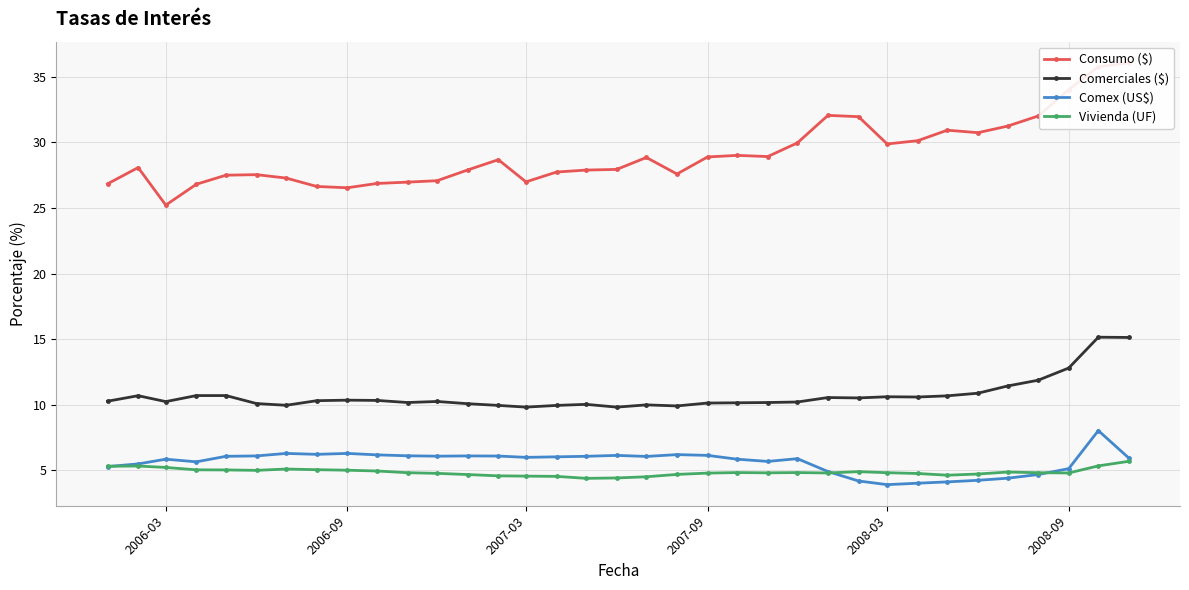

The Vivienda (UF) series shows 2.3 at 2008-03. True or false?

False